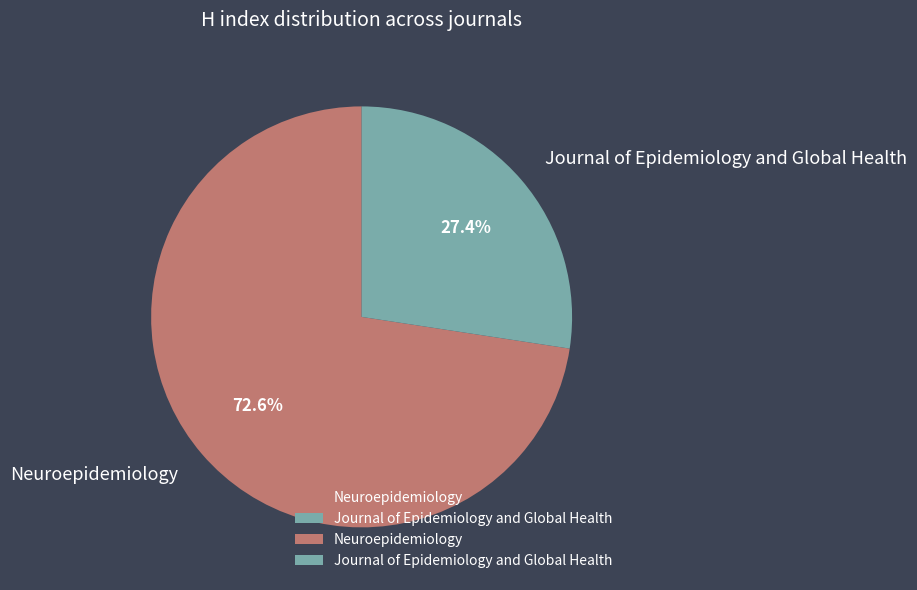

What percentage is the Neuroepidemiology slice, to the nearest percent?

73%